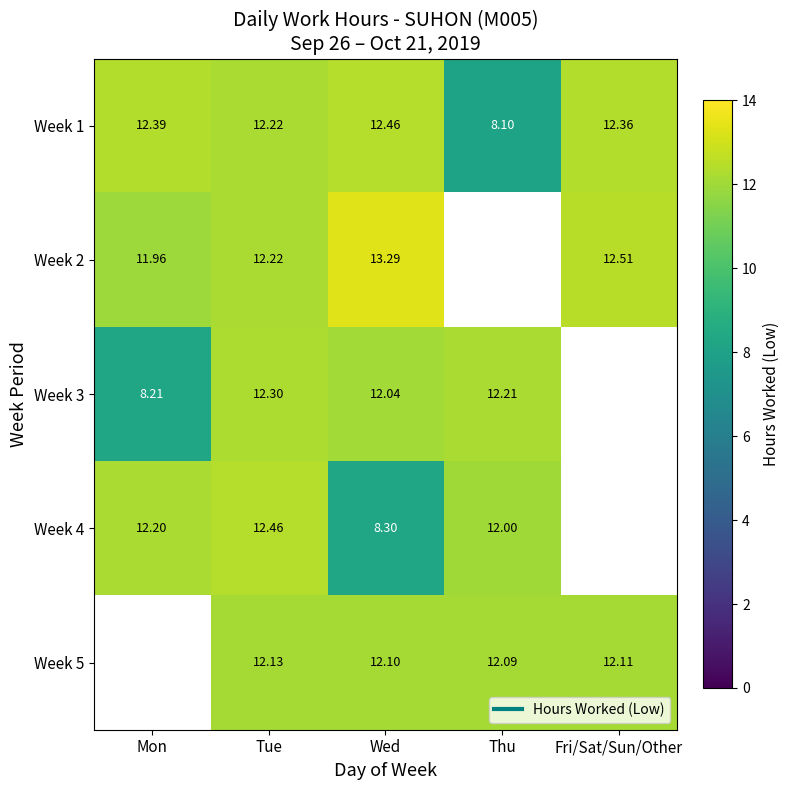

Which series has the largest total across all categories?

Week 1